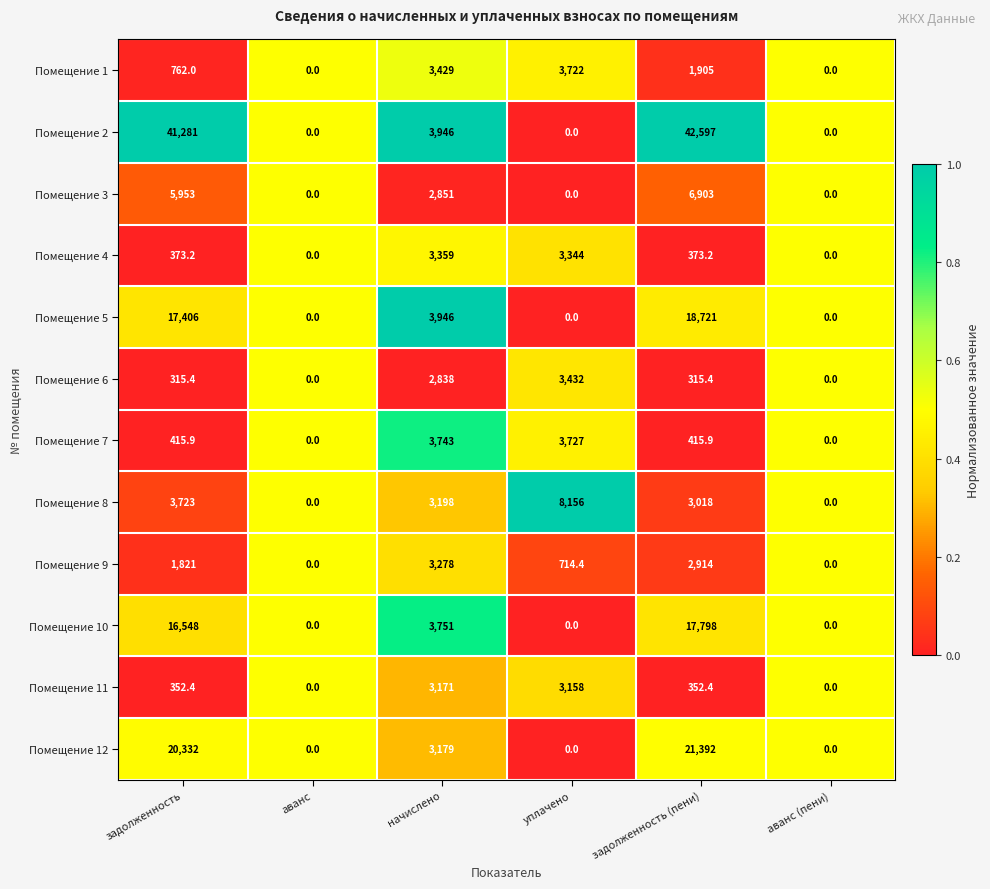

What is the difference between the highest and lowest values at задолженность?

40965.6